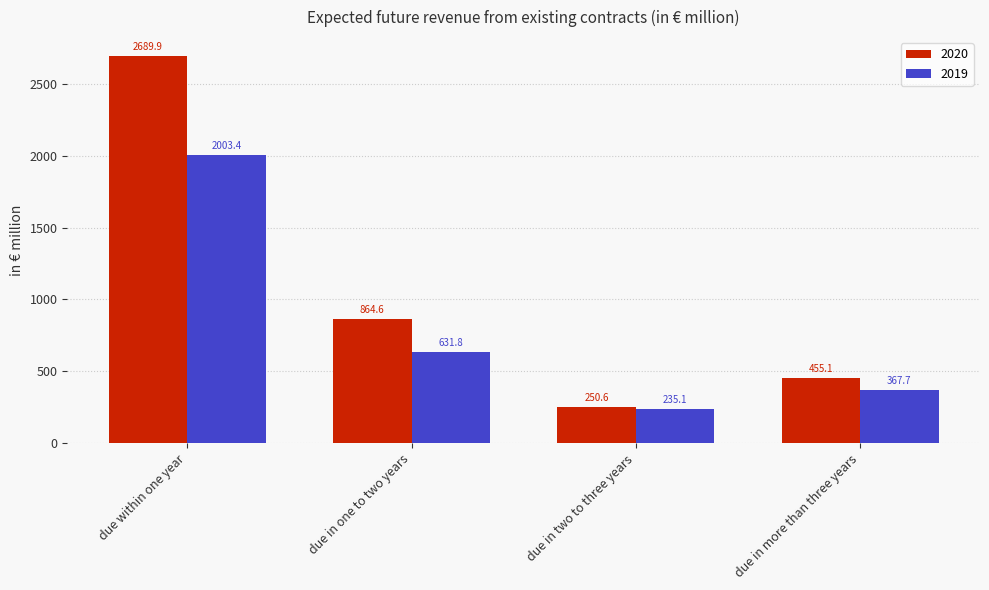

Reading left to right, list all the values displayed in this chart.

2020: due within one year=2689.9	due in one to two years=864.6	due in two to three years=250.6	due in more than three years=455.1
2019: due within one year=2003.4	due in one to two years=631.8	due in two to three years=235.1	due in more than three years=367.7